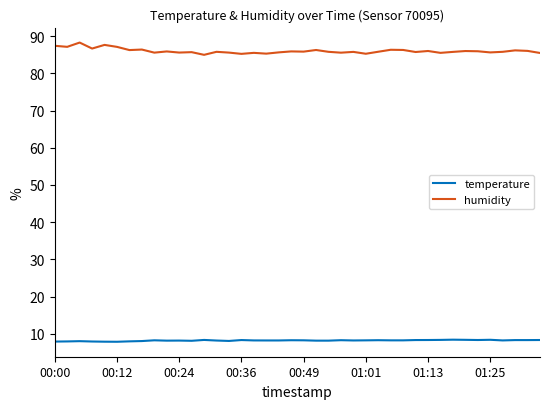

True or false: temperature and humidity cross at least once.

False